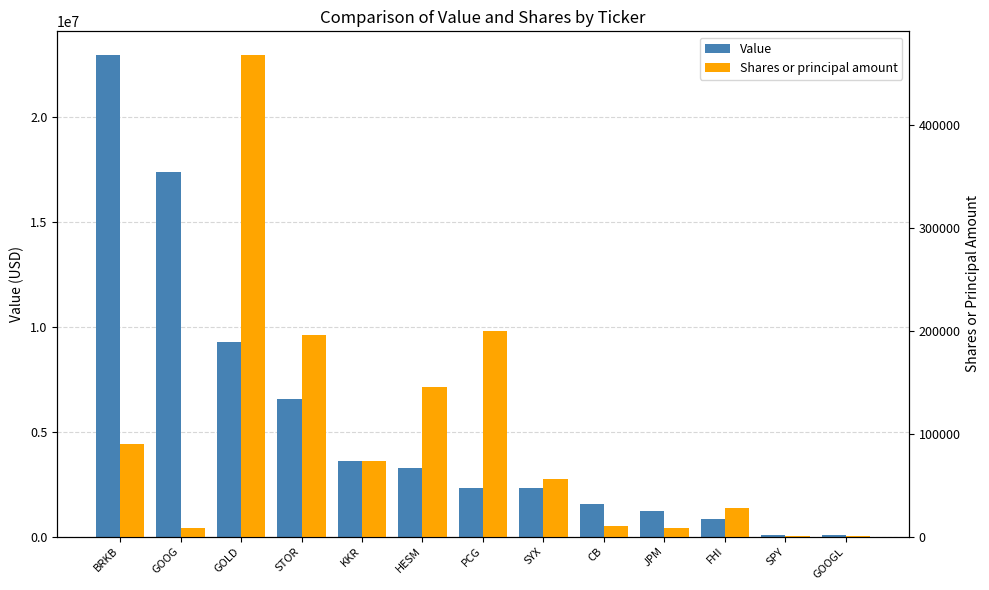

Rank the series at GOOG from highest to lowest value.

Value, Shares or principal amount